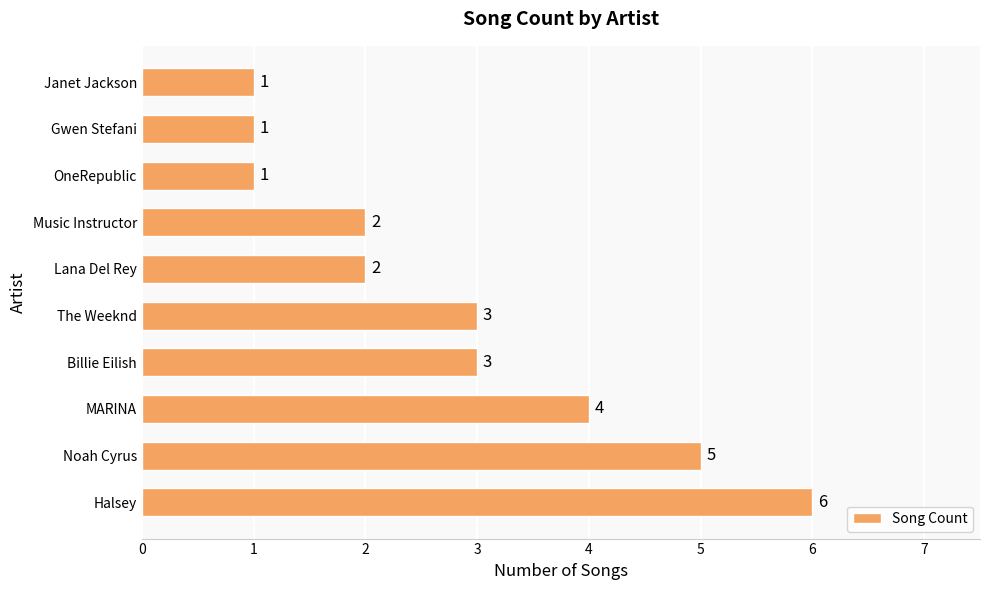

What is the smallest value displayed?

1